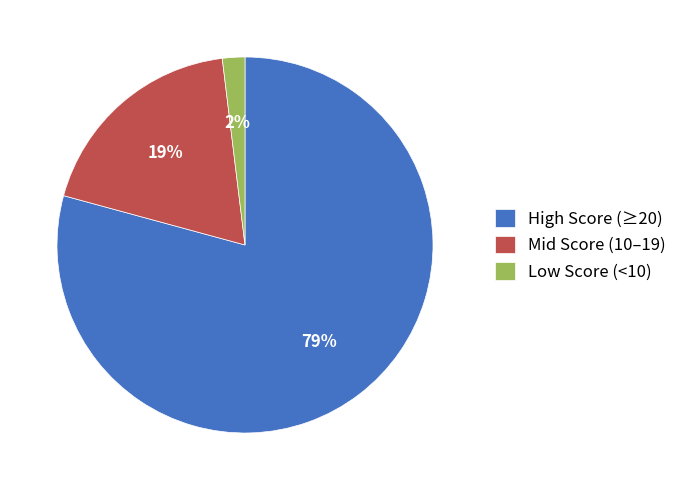

Approximately how many times larger is the value at High Score (≥20) compared to Mid Score (10–19)?

4.2